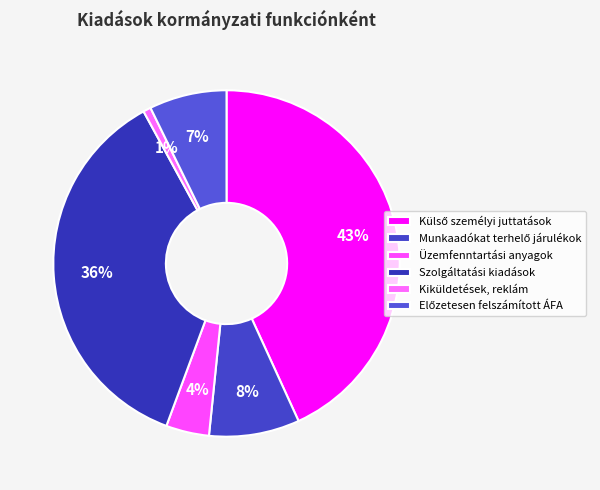

How many segments does this pie chart have?

6